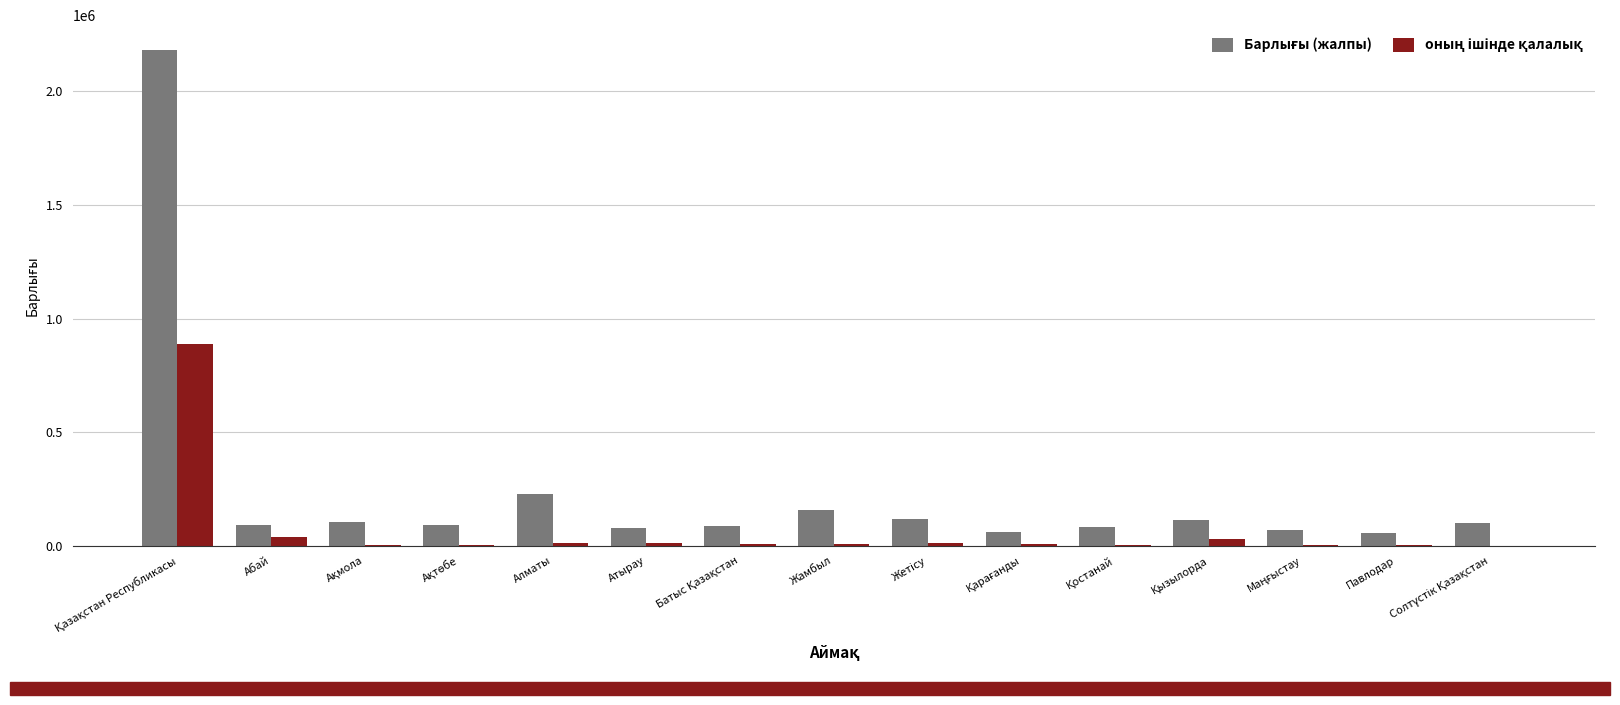

What is the maximum value shown in the chart?

2182144